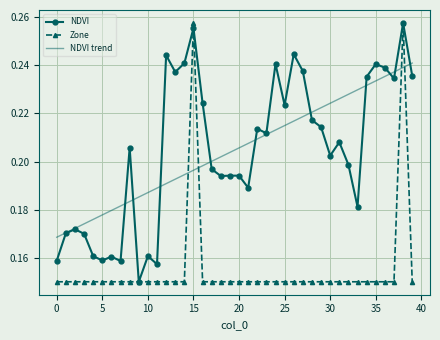

What is the average value of the Zone series?

0.2